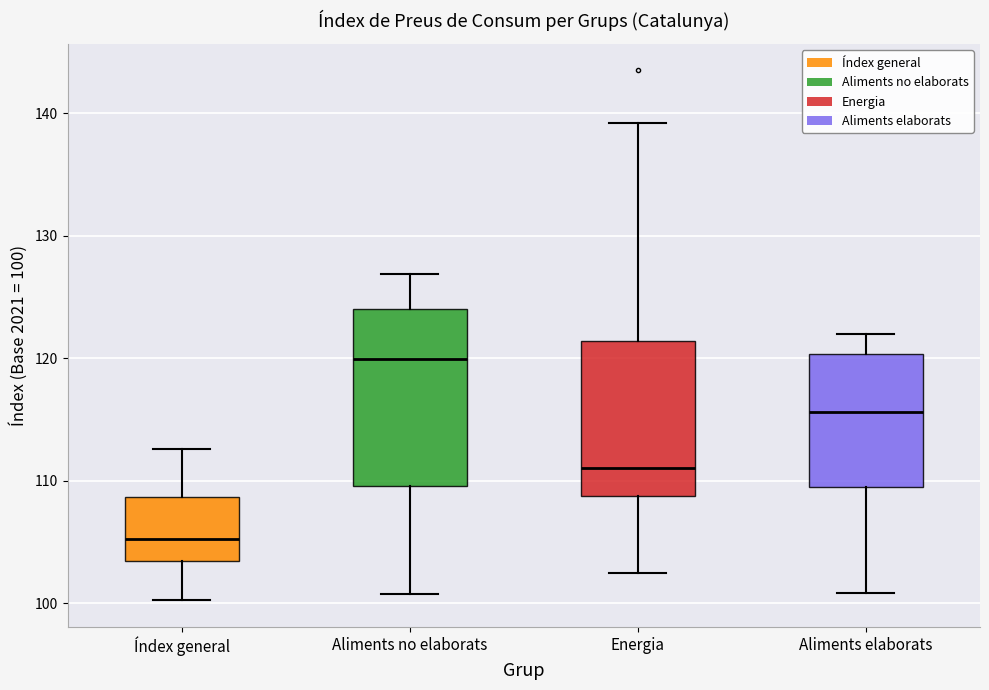

Where does the lower whisker of the box for Aliments elaborats end on the y-axis? The values are not printed on the chart, so give them approximately, as read against the axis.

101